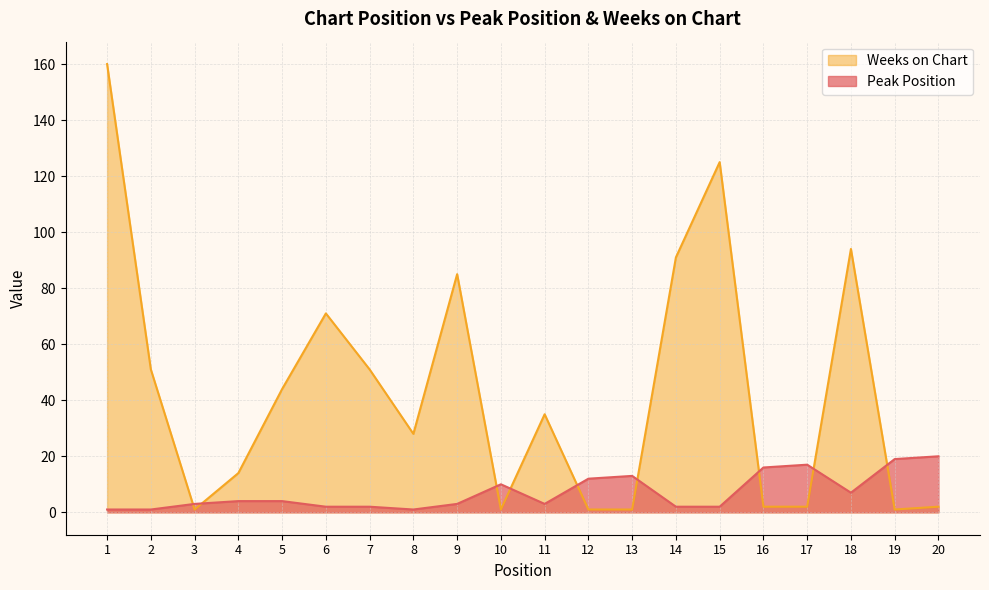

What is the value of the Weeks on Chart point at the 11th from the left?

35